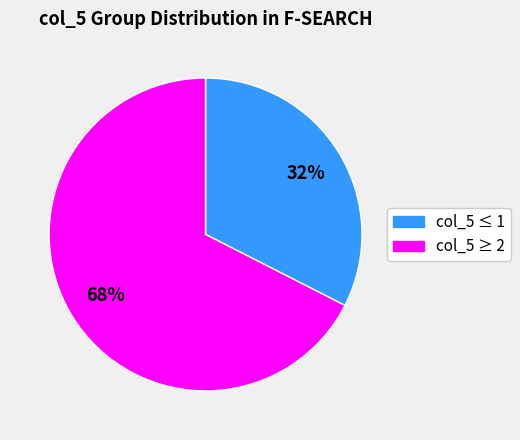

Does any single category account for the majority?

Yes